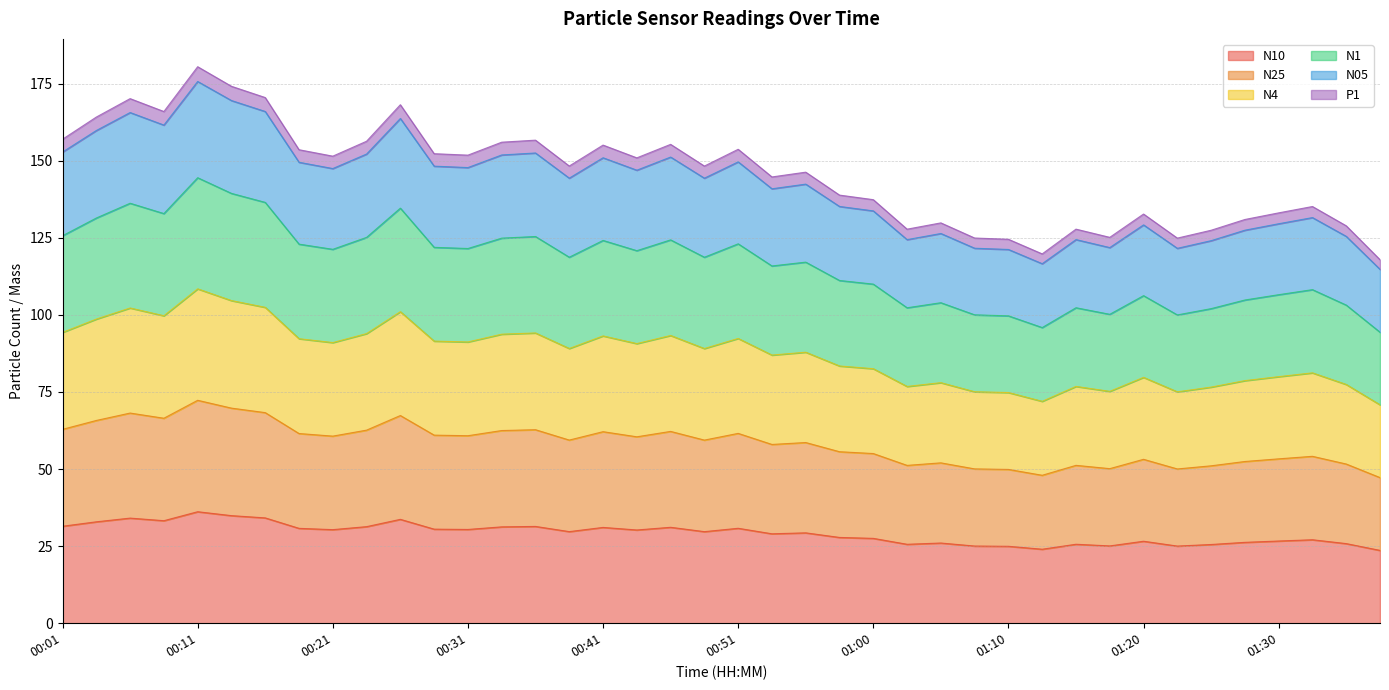

What is the label of the 21st point from the left?

00:51